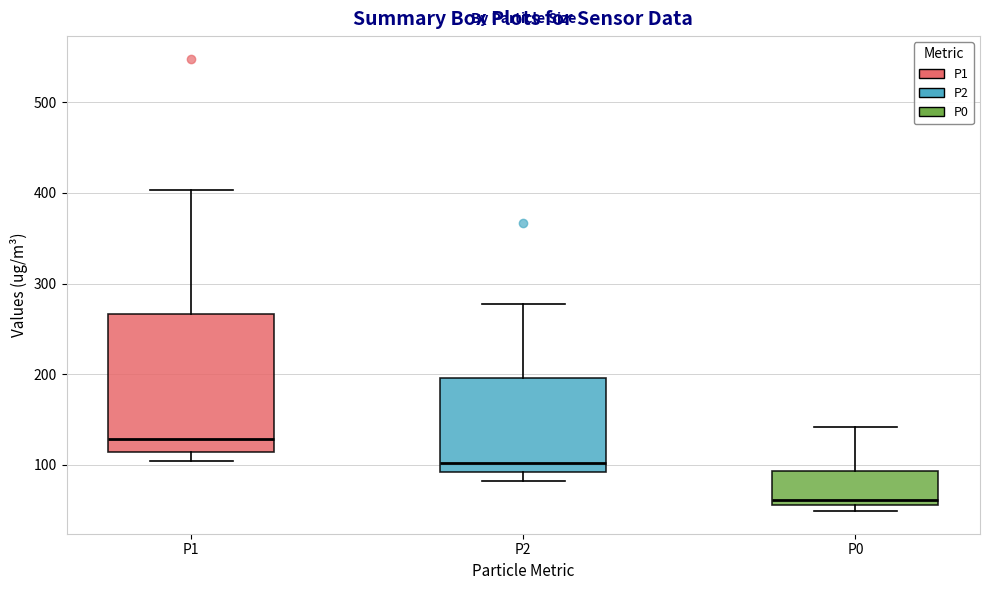

Reading left to right, read every box against the y-axis: the position of its median line, the range the box covers, and the ends of its whiskers. The values are not printed on the chart, so give them approximately, as read against the axis.

P1: median 130, box 110 to 270, whiskers 100 to 400
P2: median 100, box 90 to 200, whiskers 80 to 280
P0: median 60 (just above the box's lower edge), box 60 to 90, whiskers 50 to 140